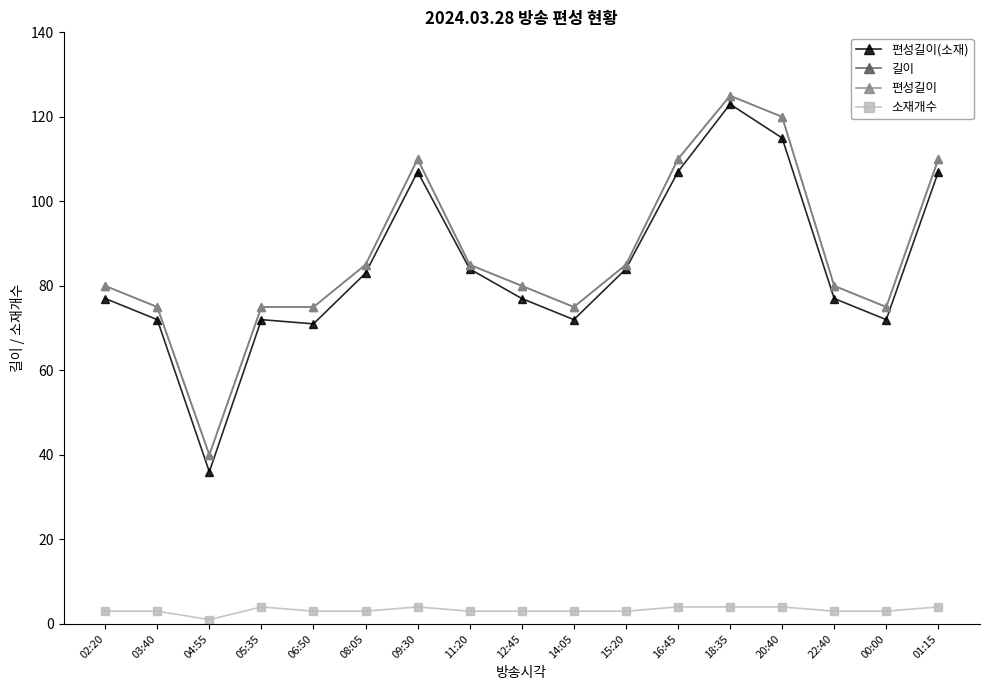

Rank the series at 03:40 from lowest to highest value.

소재개수, 편성길이(소재), 길이, 편성길이